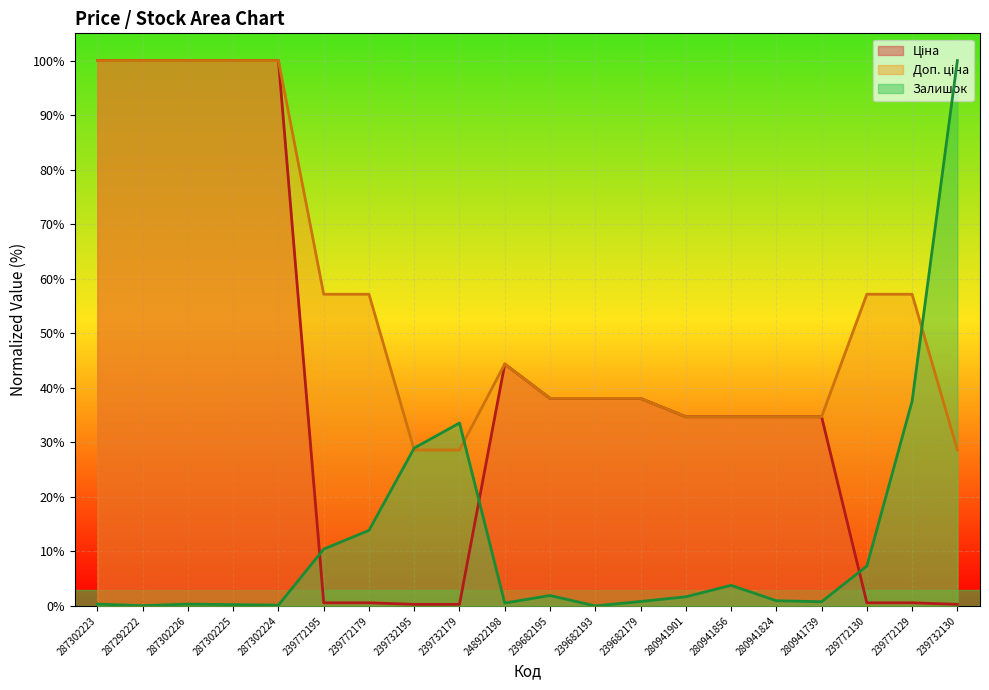

The value of Доп. ціна (line) at 248922198 is 44.4. True or false?

True